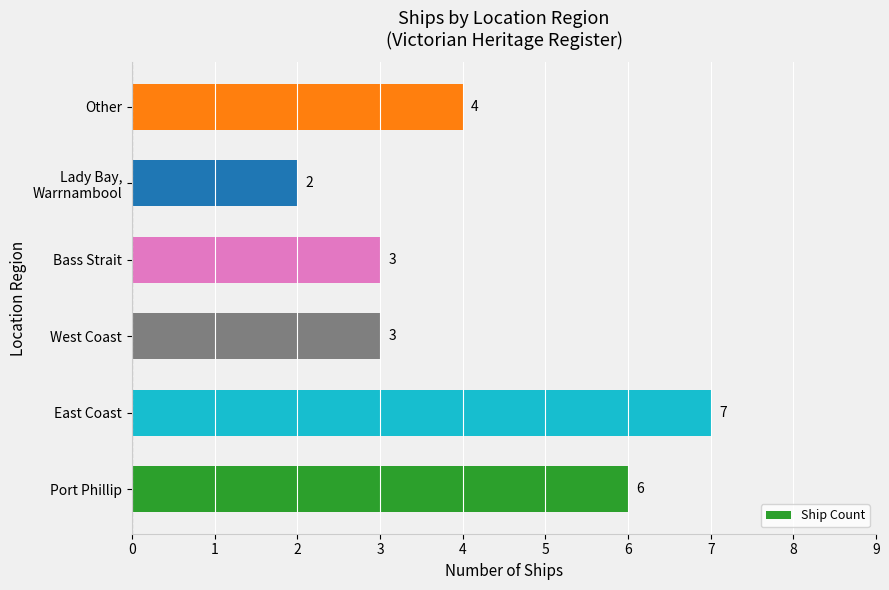

Which category has the highest value across all series?

East Coast